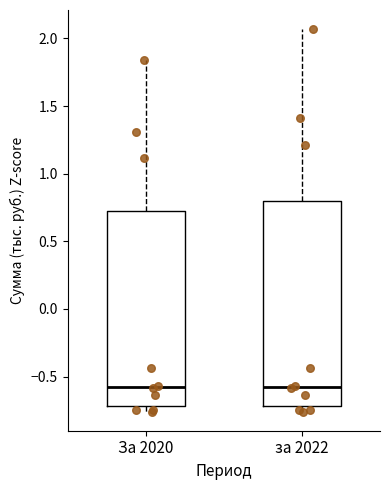

Reading left to right, read every box against the y-axis: the position of its median line, the range the box covers, and the ends of its whiskers. The values are not printed on the chart, so give them approximately, as read against the axis.

За 2020: median -0.60, box -0.70 to 0.75, whiskers -0.75 to 1.85
за 2022: median -0.60, box -0.70 to 0.80, whiskers -0.75 to 2.05